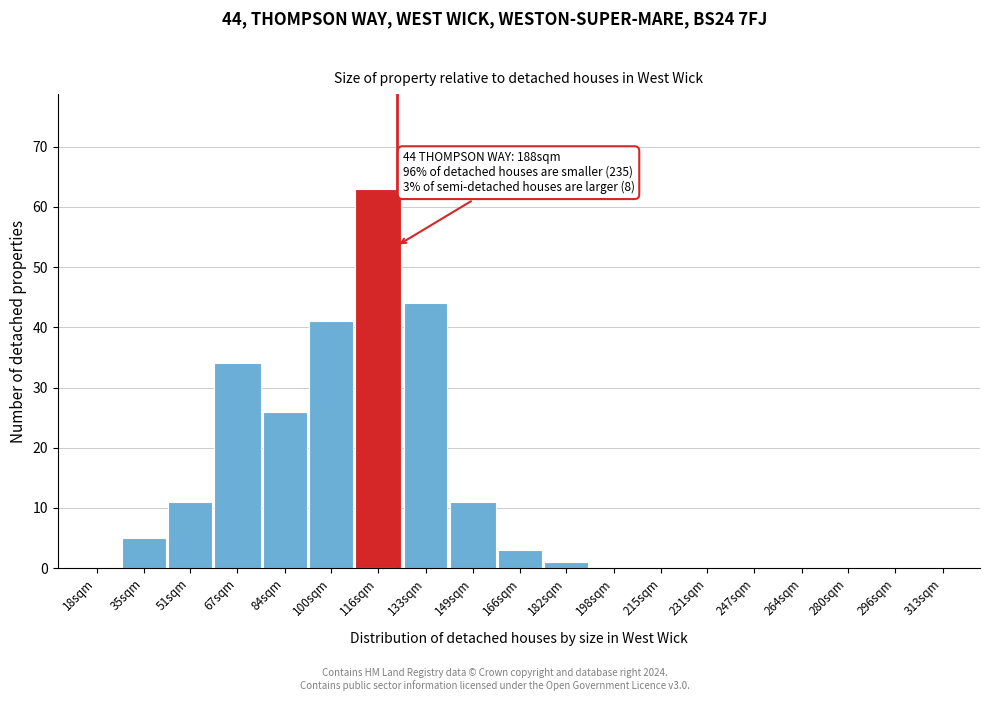

Reading left to right, extract all data points from this chart.

18sqm=0	35sqm=5	51sqm=11	67sqm=34	84sqm=26	100sqm=41	116sqm=63	133sqm=44	149sqm=11	166sqm=3	182sqm=1	198sqm=0	215sqm=0	231sqm=0	247sqm=0	264sqm=0	280sqm=0	296sqm=0	313sqm=0